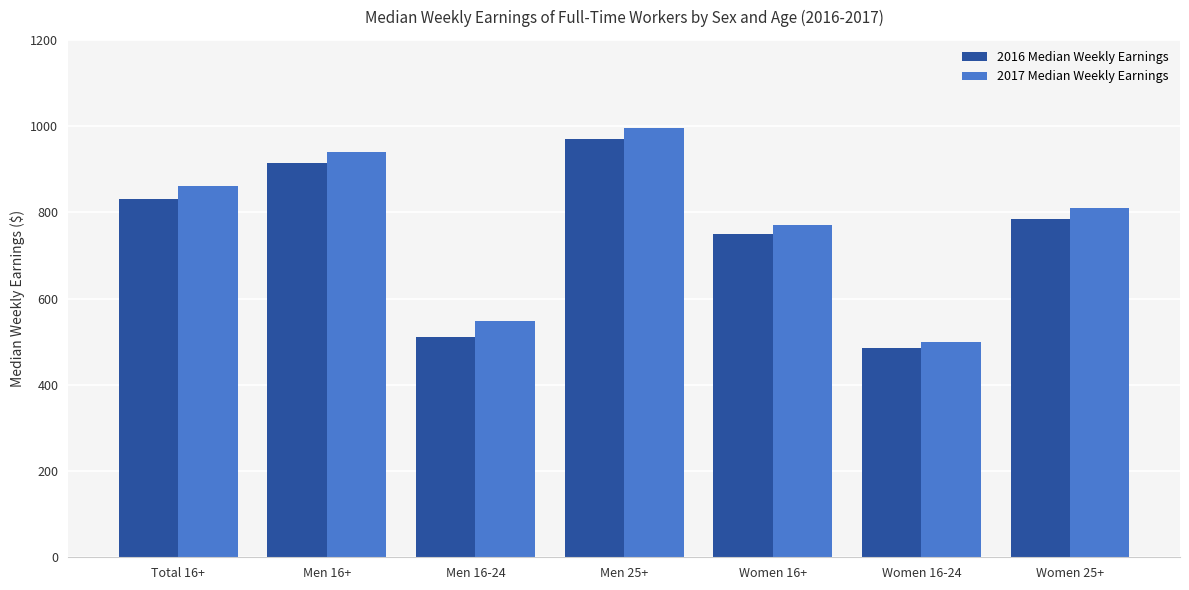

Is the value of 2016 Median Weekly Earnings at Women 16+ greater than the value of 2017 Median Weekly Earnings at Men 25+?

No